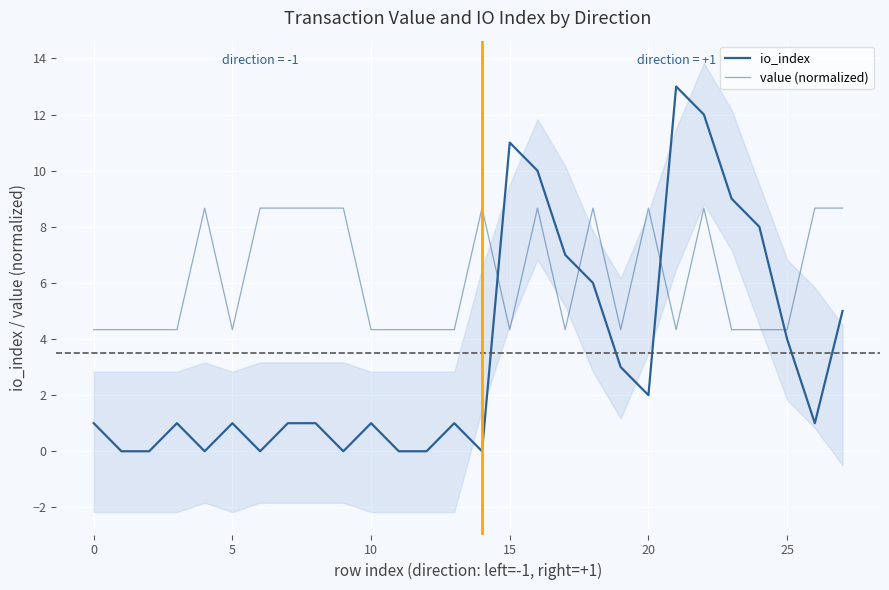

True or false: io_index and value (normalized) intersect in this chart.

True